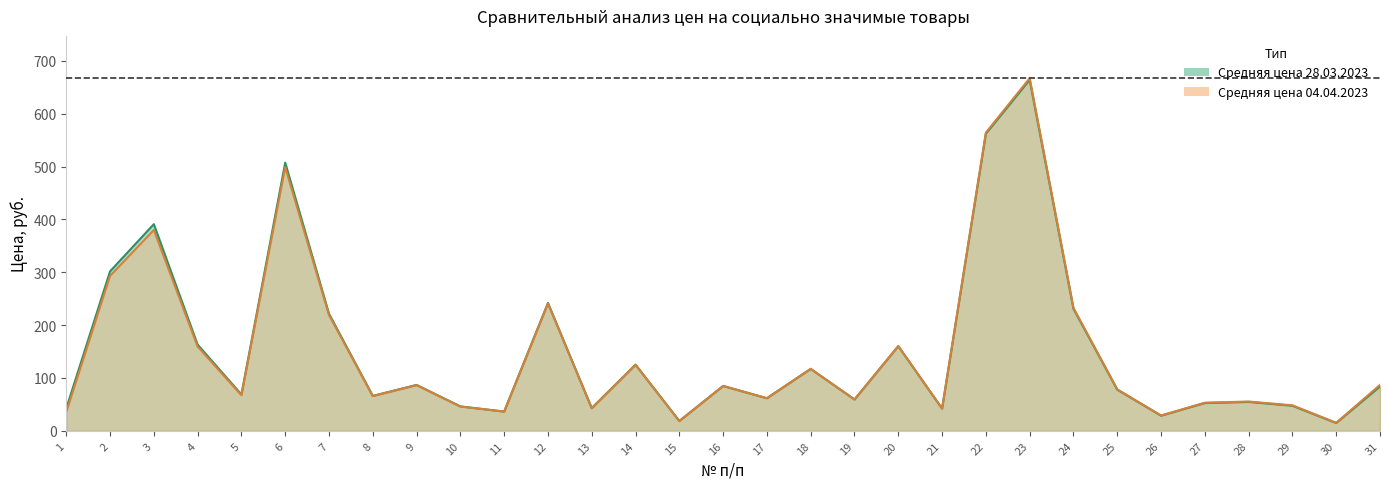

What is the difference between the highest and lowest values at 28?

0.7